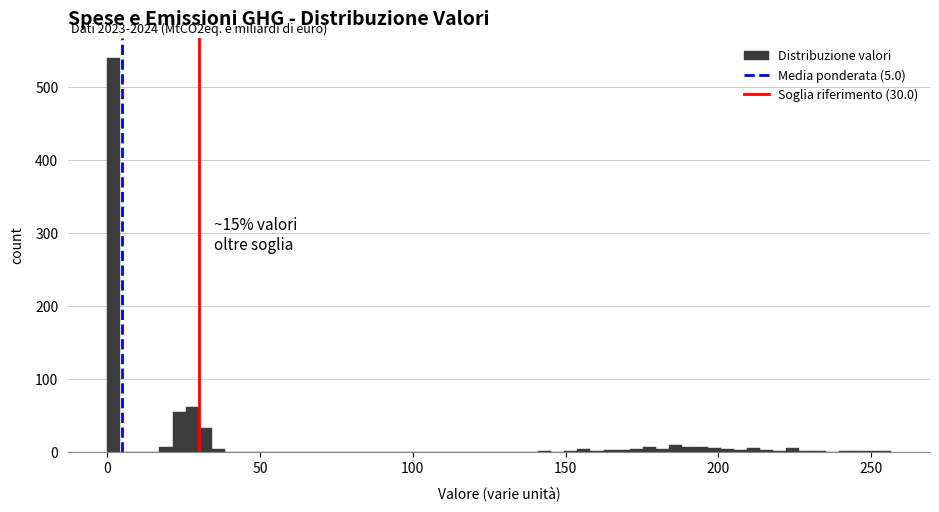

Around what value on the x-axis is the tallest bar? Give the approximate position of its centre, as read against the axis.

0